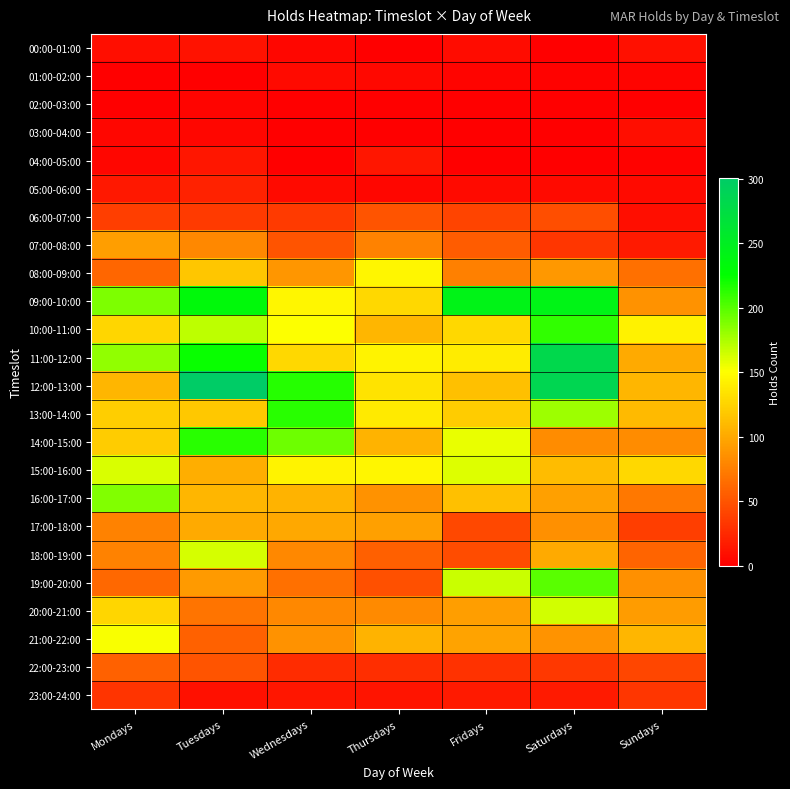

Reading left to right, transcribe all the data shown in this chart.

00:00-01:00: Mondays=9	Tuesdays=11	Wednesdays=4	Thursdays=1	Fridays=8	Saturdays=1	Sundays=10
01:00-02:00: Mondays=0	Tuesdays=0	Wednesdays=6	Thursdays=5	Fridays=3	Saturdays=2	Sundays=3
02:00-03:00: Mondays=0	Tuesdays=3	Wednesdays=1	Thursdays=1	Fridays=0	Saturdays=0	Sundays=0
03:00-04:00: Mondays=4	Tuesdays=4	Wednesdays=0	Thursdays=1	Fridays=0	Saturdays=1	Sundays=9
04:00-05:00: Mondays=4	Tuesdays=13	Wednesdays=1	Thursdays=14	Fridays=1	Saturdays=0	Sundays=2
05:00-06:00: Mondays=15	Tuesdays=21	Wednesdays=6	Thursdays=4	Fridays=6	Saturdays=7	Sundays=7
06:00-07:00: Mondays=37	Tuesdays=35	Wednesdays=35	Thursdays=50	Fridays=40	Saturdays=46	Sundays=9
07:00-08:00: Mondays=93	Tuesdays=81	Wednesdays=50	Thursdays=77	Fridays=55	Saturdays=32	Sundays=16
08:00-09:00: Mondays=60	Tuesdays=117	Wednesdays=89	Thursdays=145	Fridays=76	Saturdays=90	Sundays=66
09:00-10:00: Mondays=189	Tuesdays=233	Wednesdays=145	Thursdays=128	Fridays=243	Saturdays=242	Sundays=86
10:00-11:00: Mondays=126	Tuesdays=170	Wednesdays=151	Thursdays=108	Fridays=127	Saturdays=211	Sundays=143
11:00-12:00: Mondays=183	Tuesdays=223	Wednesdays=128	Thursdays=144	Fridays=139	Saturdays=282	Sundays=101
12:00-13:00: Mondays=107	Tuesdays=301	Wednesdays=215	Thursdays=135	Fridays=114	Saturdays=285	Sundays=108
13:00-14:00: Mondays=122	Tuesdays=118	Wednesdays=213	Thursdays=138	Fridays=120	Saturdays=179	Sundays=110
14:00-15:00: Mondays=121	Tuesdays=213	Wednesdays=194	Thursdays=106	Fridays=157	Saturdays=83	Sundays=83
15:00-16:00: Mondays=162	Tuesdays=103	Wednesdays=144	Thursdays=145	Fridays=160	Saturdays=111	Sundays=127
16:00-17:00: Mondays=187	Tuesdays=108	Wednesdays=106	Thursdays=87	Fridays=113	Saturdays=95	Sundays=71
17:00-18:00: Mondays=77	Tuesdays=101	Wednesdays=99	Thursdays=95	Fridays=43	Saturdays=85	Sundays=37
18:00-19:00: Mondays=77	Tuesdays=163	Wednesdays=80	Thursdays=57	Fridays=45	Saturdays=101	Sundays=59
19:00-20:00: Mondays=62	Tuesdays=91	Wednesdays=66	Thursdays=48	Fridays=166	Saturdays=199	Sundays=85
20:00-21:00: Mondays=126	Tuesdays=69	Wednesdays=80	Thursdays=82	Fridays=94	Saturdays=164	Sundays=92
21:00-22:00: Mondays=152	Tuesdays=58	Wednesdays=87	Thursdays=106	Fridays=97	Saturdays=88	Sundays=107
22:00-23:00: Mondays=58	Tuesdays=50	Wednesdays=27	Thursdays=28	Fridays=30	Saturdays=33	Sundays=42
23:00-24:00: Mondays=31	Tuesdays=10	Wednesdays=13	Thursdays=12	Fridays=16	Saturdays=16	Sundays=32